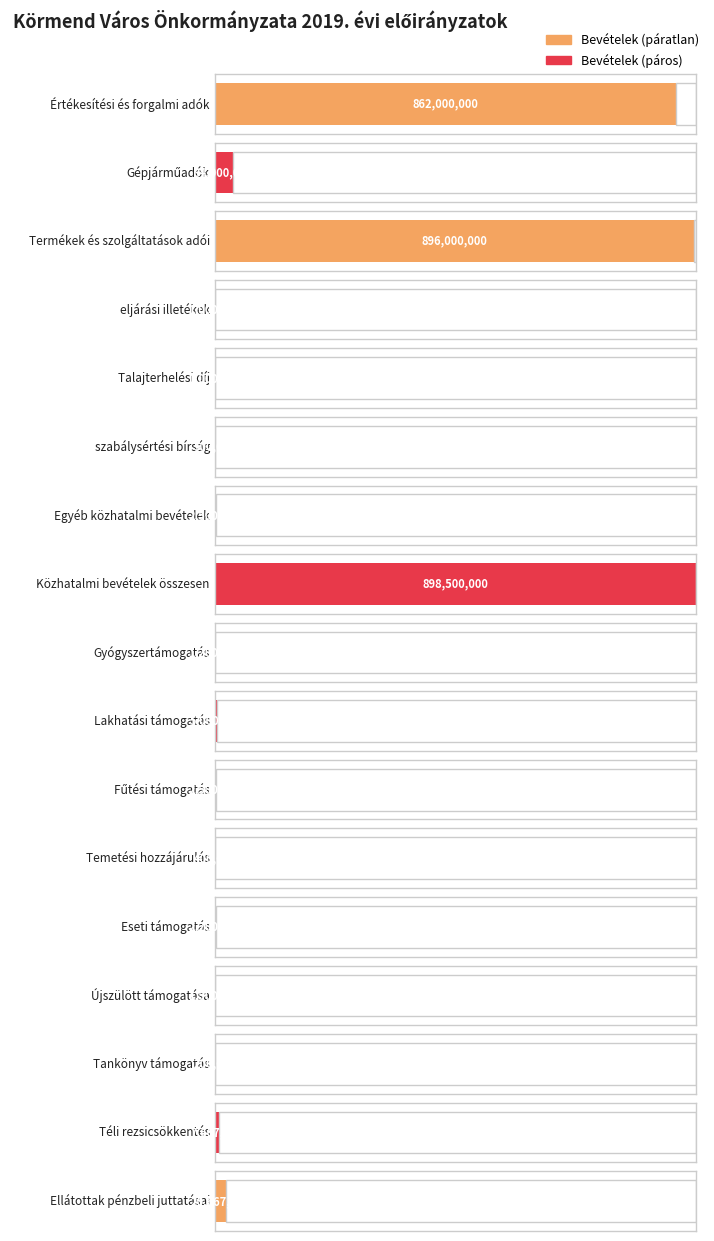

What position from the left is Téli rezsicsökkentés?

16